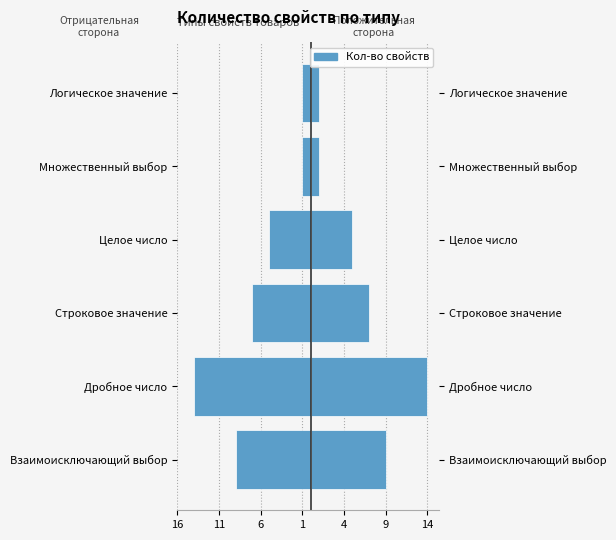

Is it true that the value at Строковое значение is -2?

False